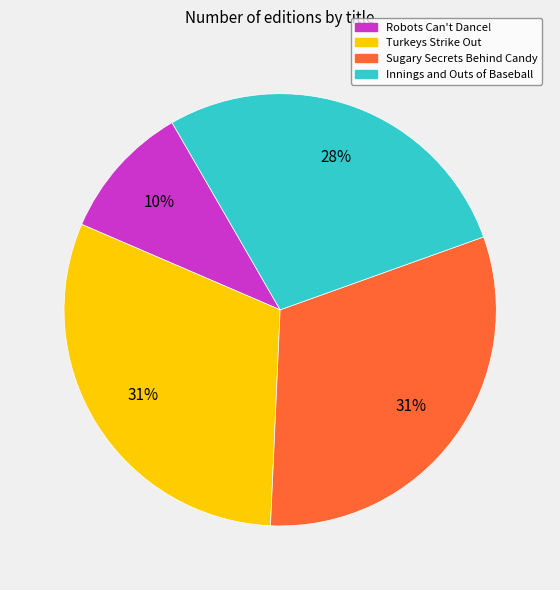

Which category has the smallest portion of the pie?

Robots Can't Dance!